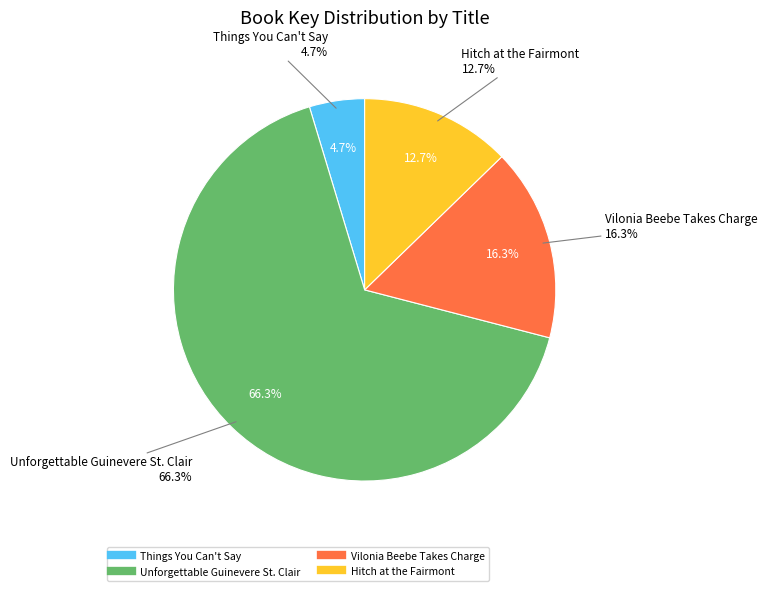

To the nearest percent, what is the difference between the Unforgettable Guinevere St. Clair and Things You Can't Say slice percentages?

62%